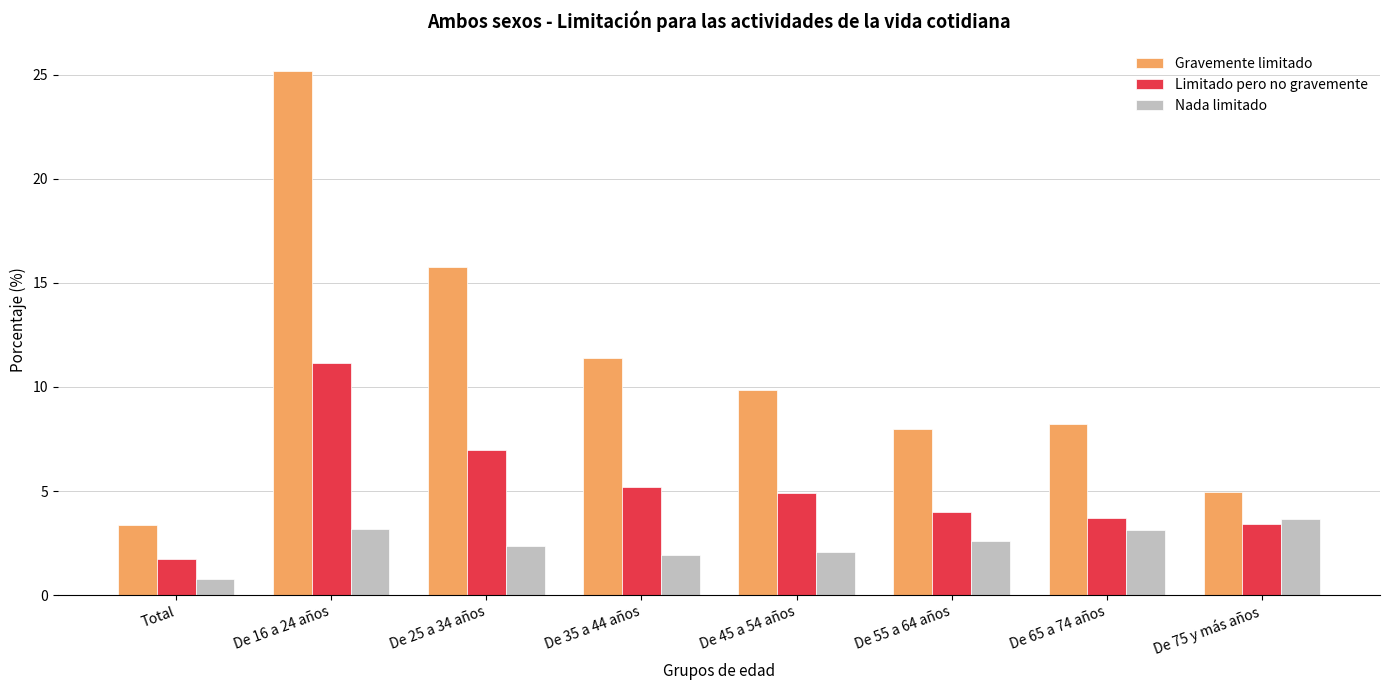

The value of Nada limitado at De 75 y más años is 5.5. True or false?

False